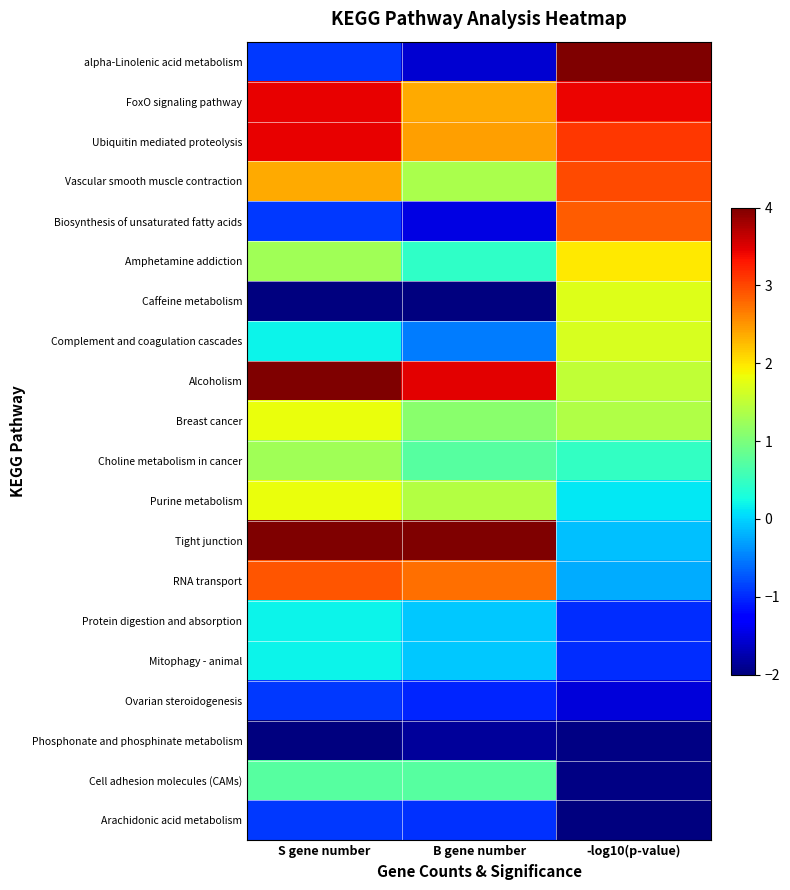

What is the greatest value displayed?

4.0